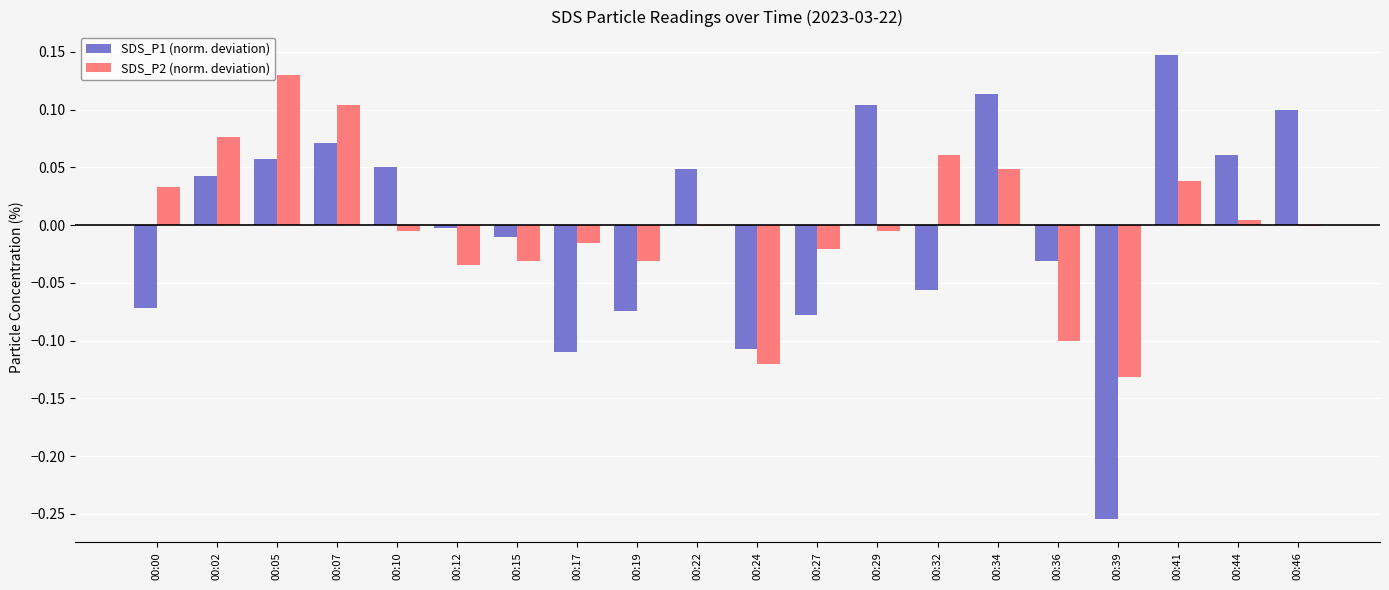

Which category has the highest value in the SDS_P1 (norm. deviation) series?

00:41